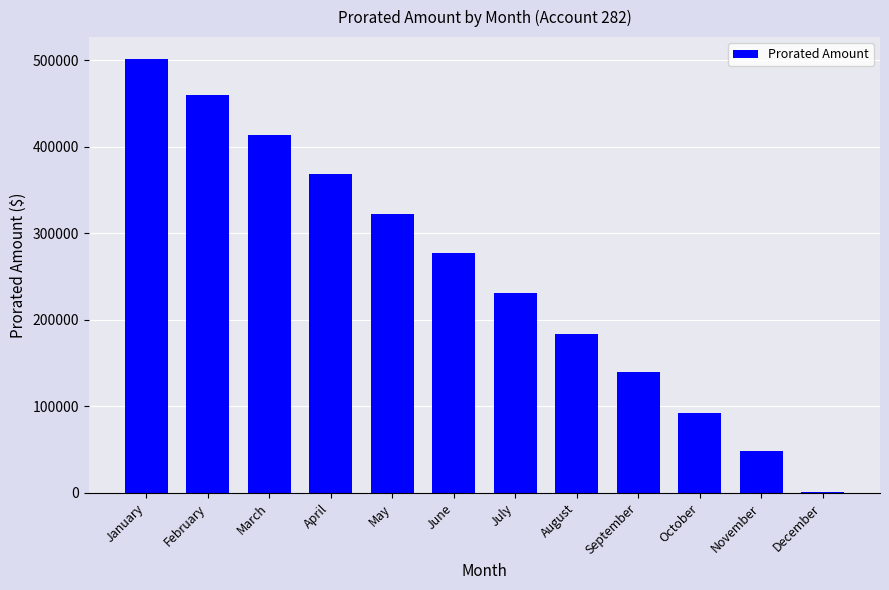

What is the change in value from January to April?

-133320.8